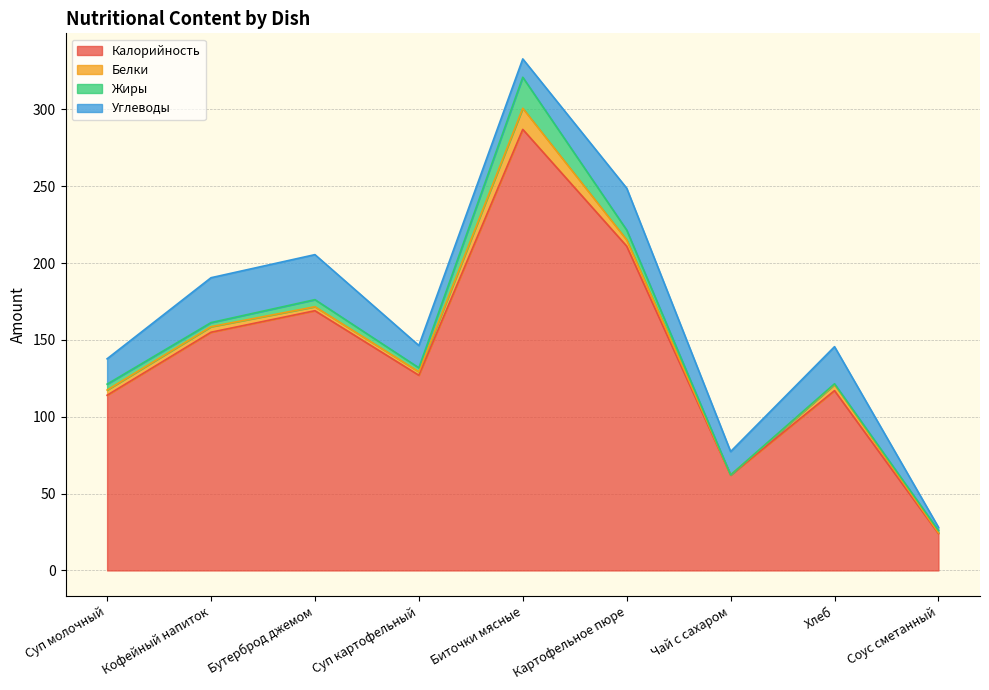

Rank the series by their maximum value, from lowest to highest.

Белки, Жиры, Углеводы, Калорийность